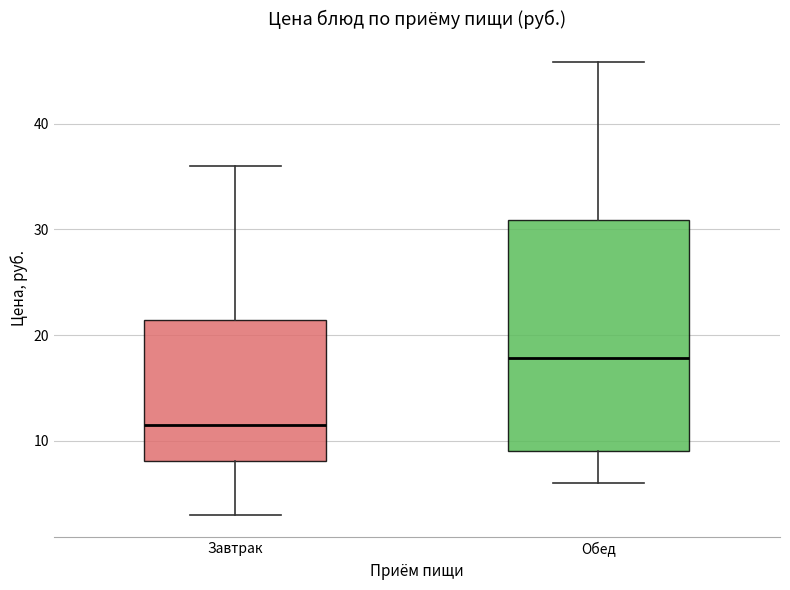

Where does the median line of the box for Завтрак sit on the y-axis? The values are not printed on the chart, so give them approximately, as read against the axis.

11